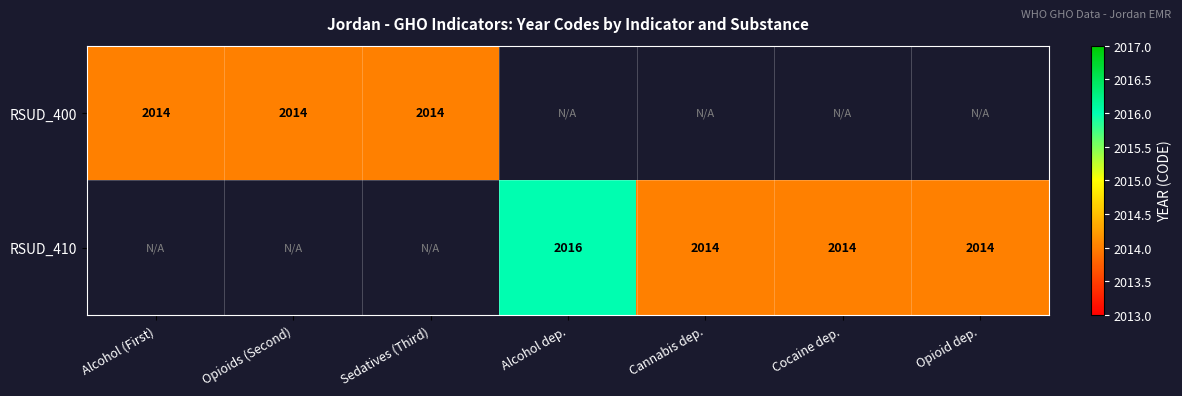

Is it true that RSUD_410 equals 1086 at Alcohol dep.?

False